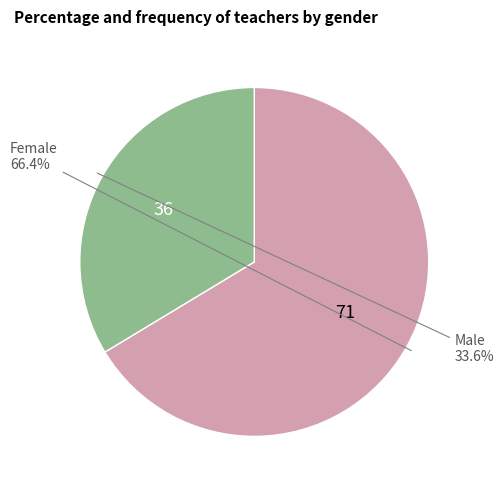

Which has a higher value, Female or Male?

Female